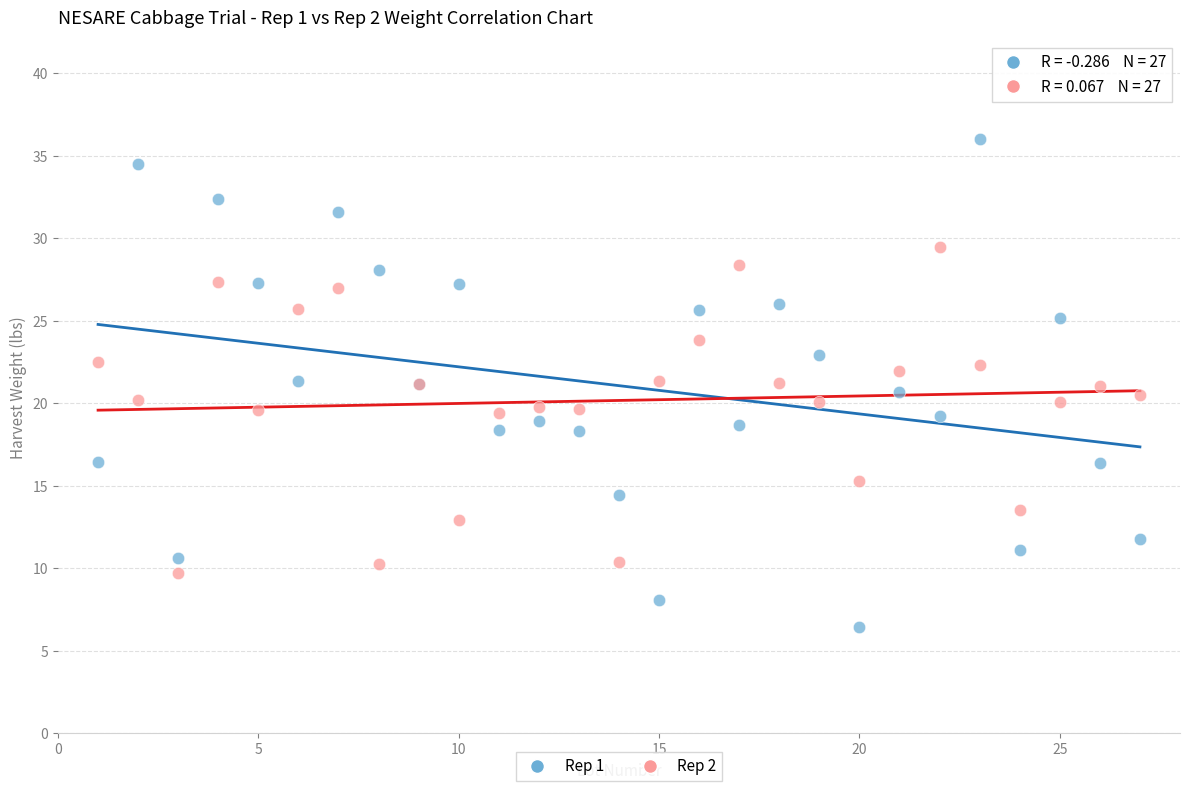

What is the X range (max minus min) for the scatter plot?

26.0